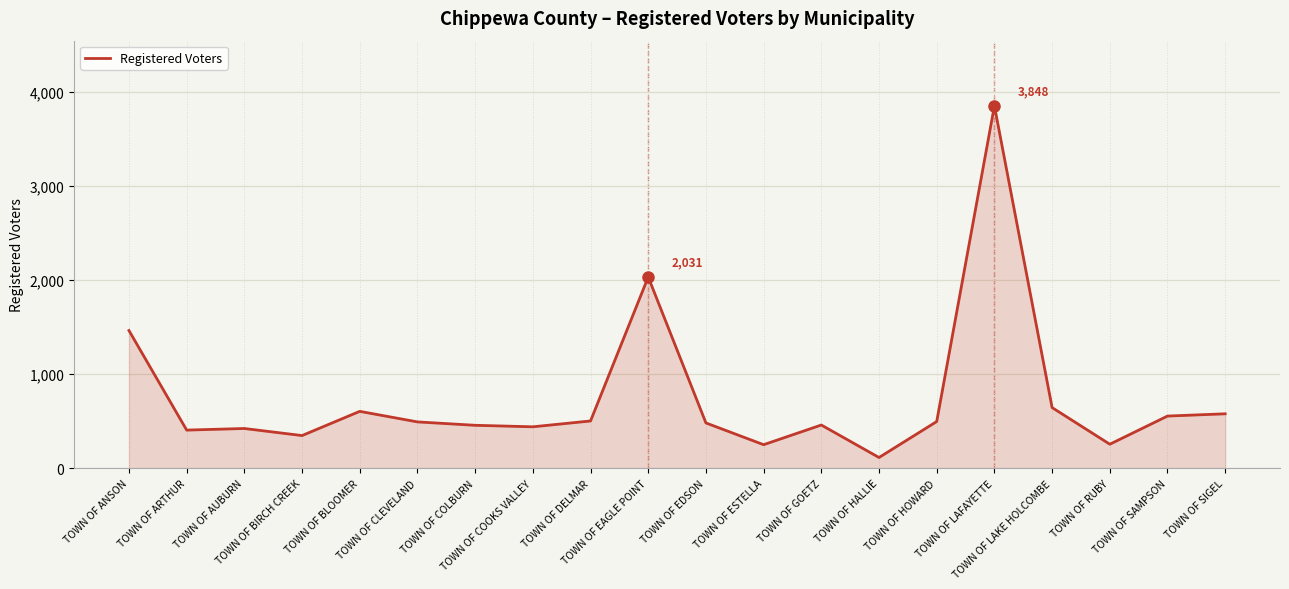

True or false: the data shows 441 at TOWN OF COOKS VALLEY.

True